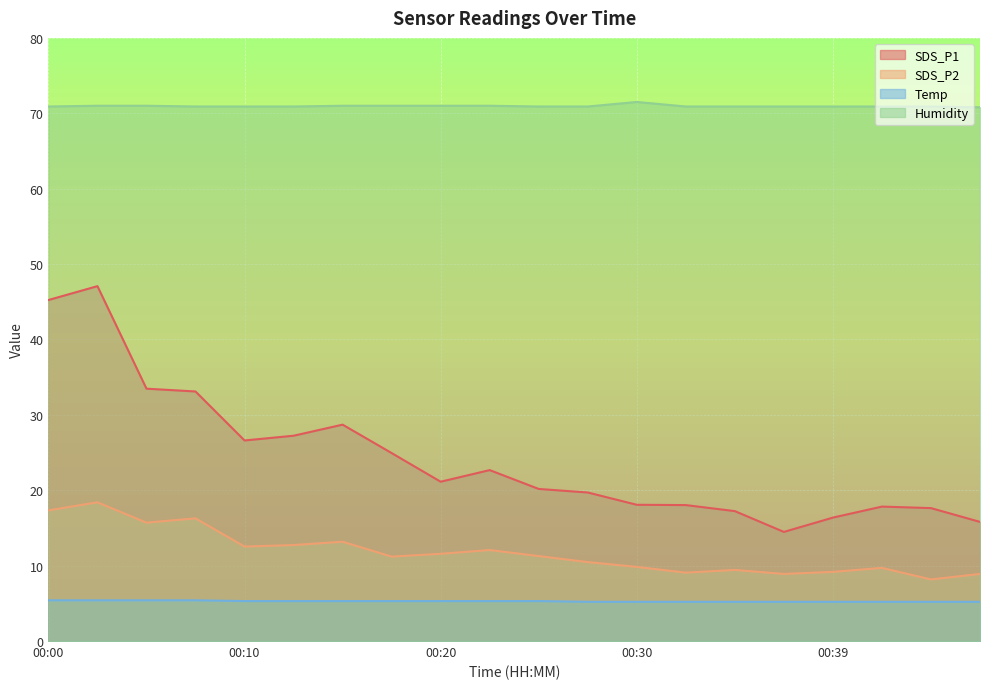

How many data points does each series have?

20